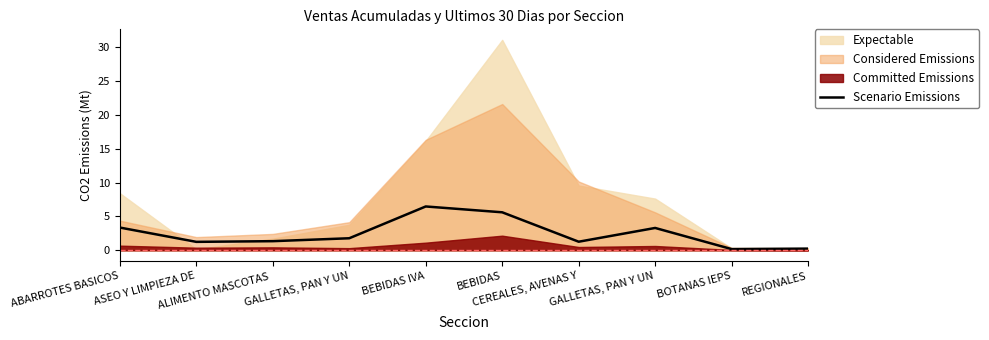

What is the difference between the second highest and minimum values?

5.4